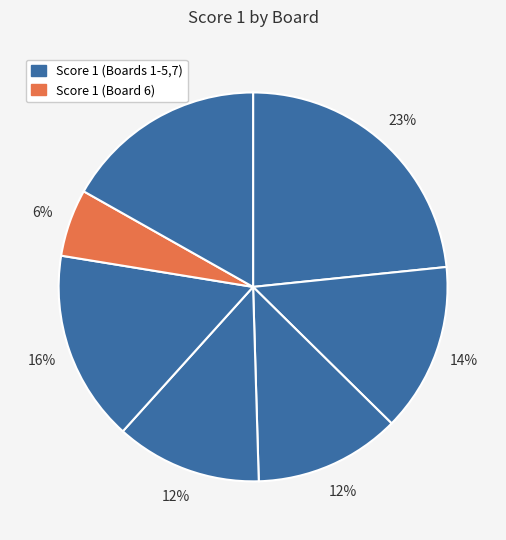

How many segments does this pie chart have?

7